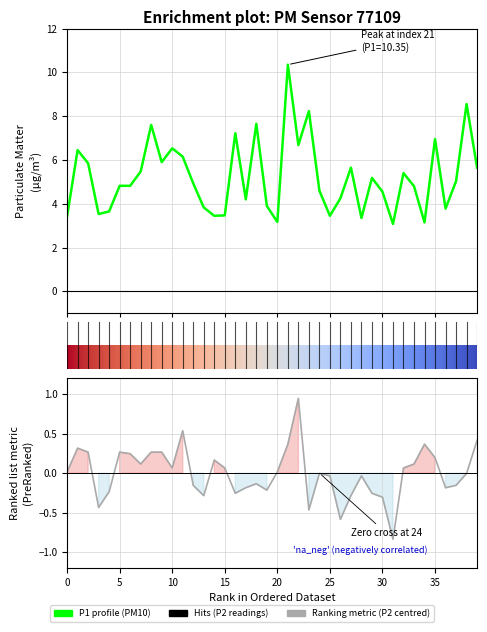

True or false: P1 has a value of 6.2 at 00:11.

False